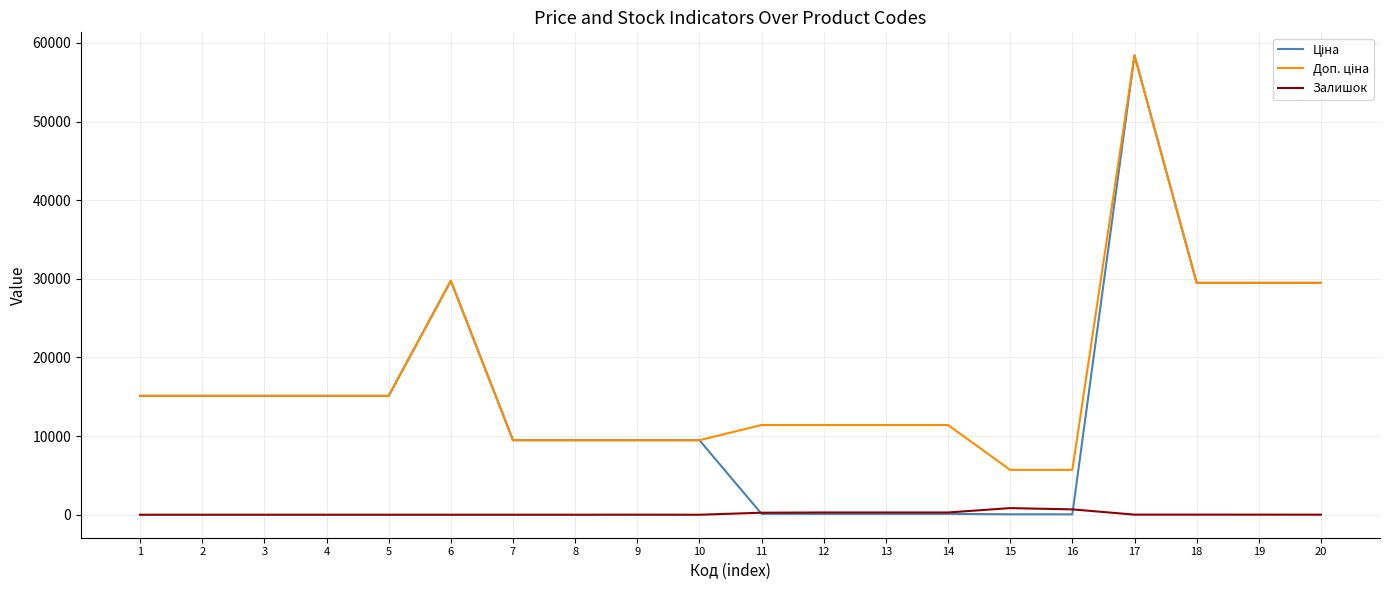

At which category is the sum across all series the highest?

17